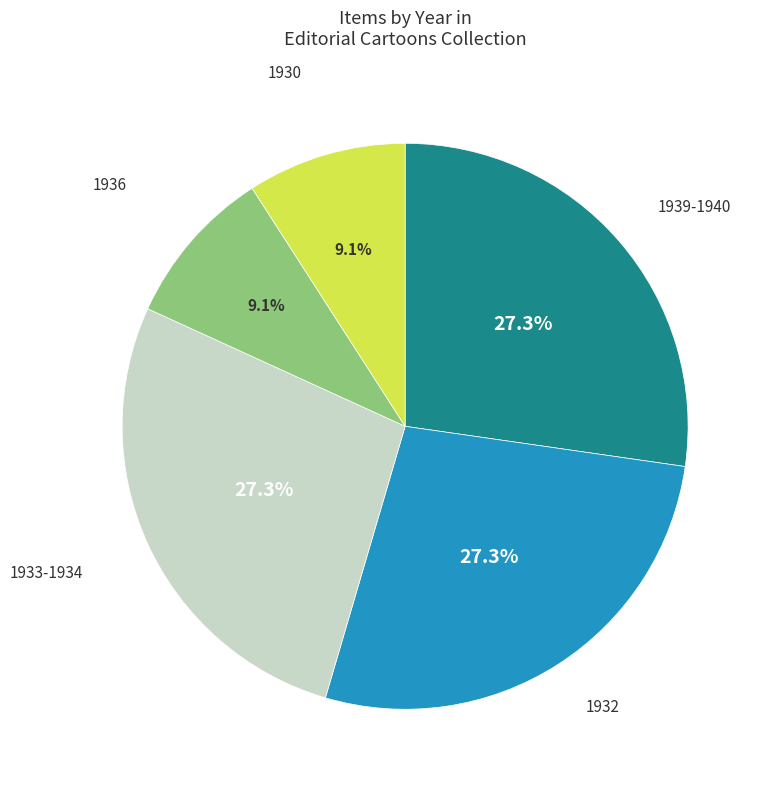

Count the number of slices in the pie.

5